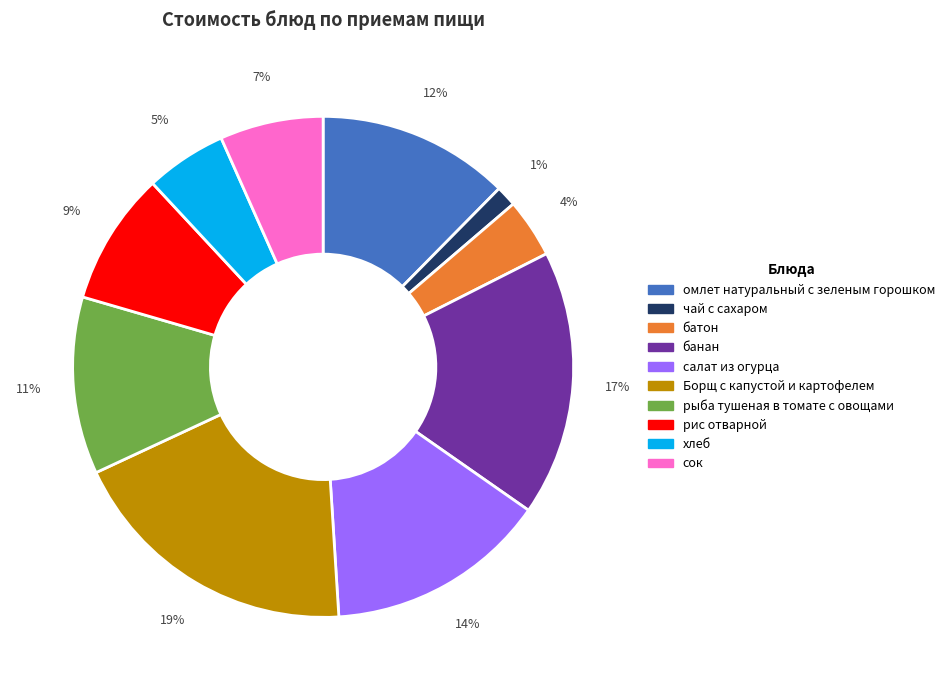

Count the number of slices in the pie.

10